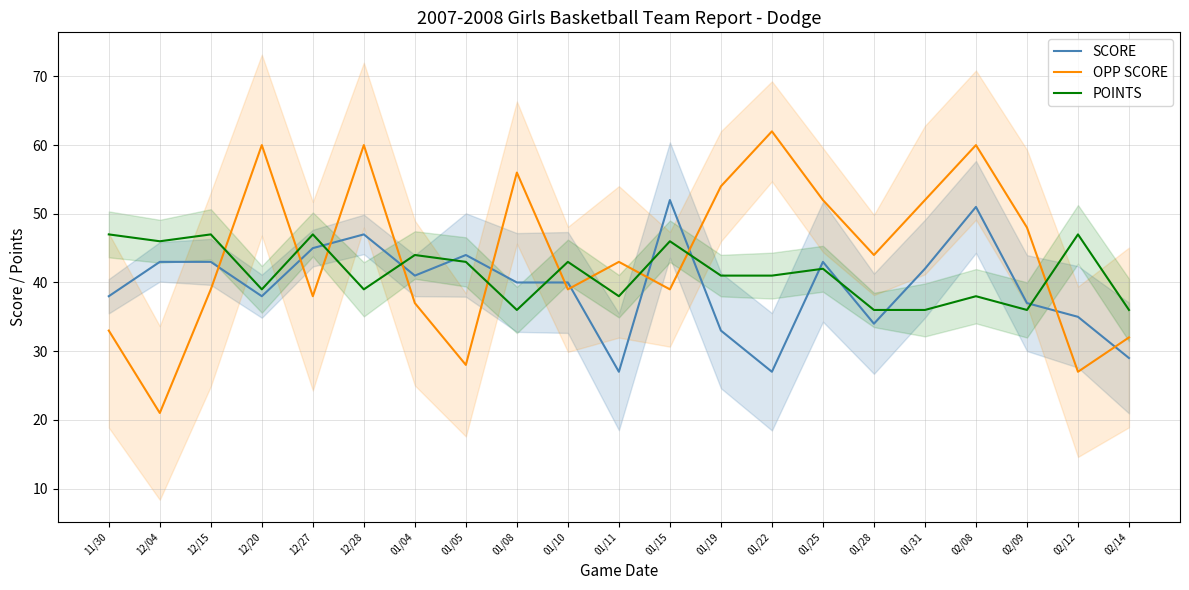

What value does the OPP SCORE series have at 01/04, to the nearest 5?

35